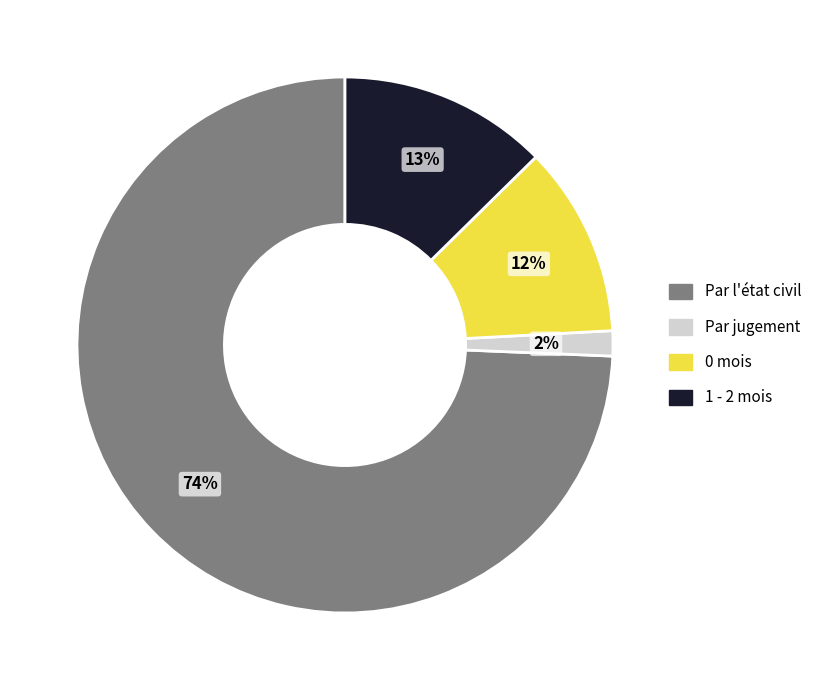

To the nearest percent, what portion does Par jugement represent?

2%